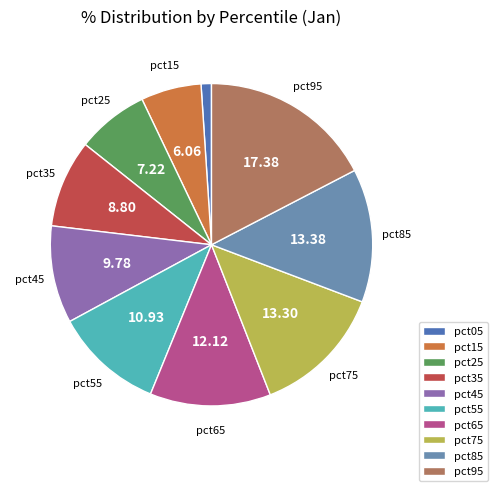

How many segments does this pie chart have?

10